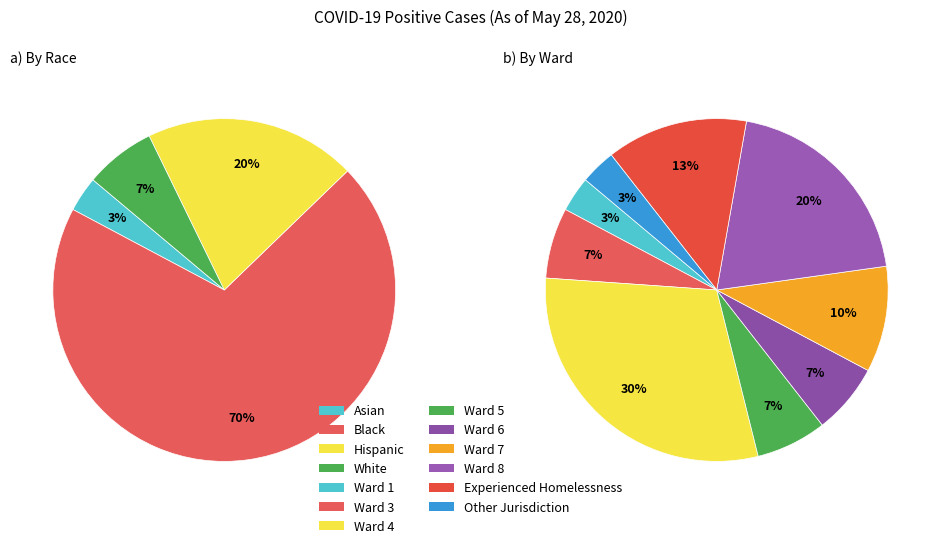

Does any single category account for the majority?

Yes